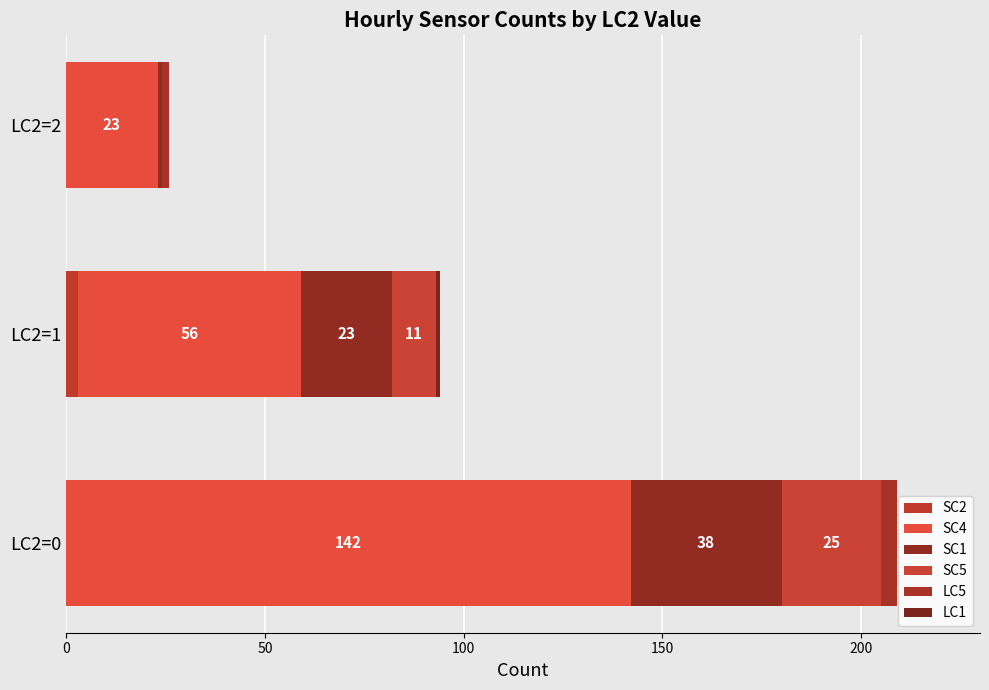

How many categories are shown in the chart?

3